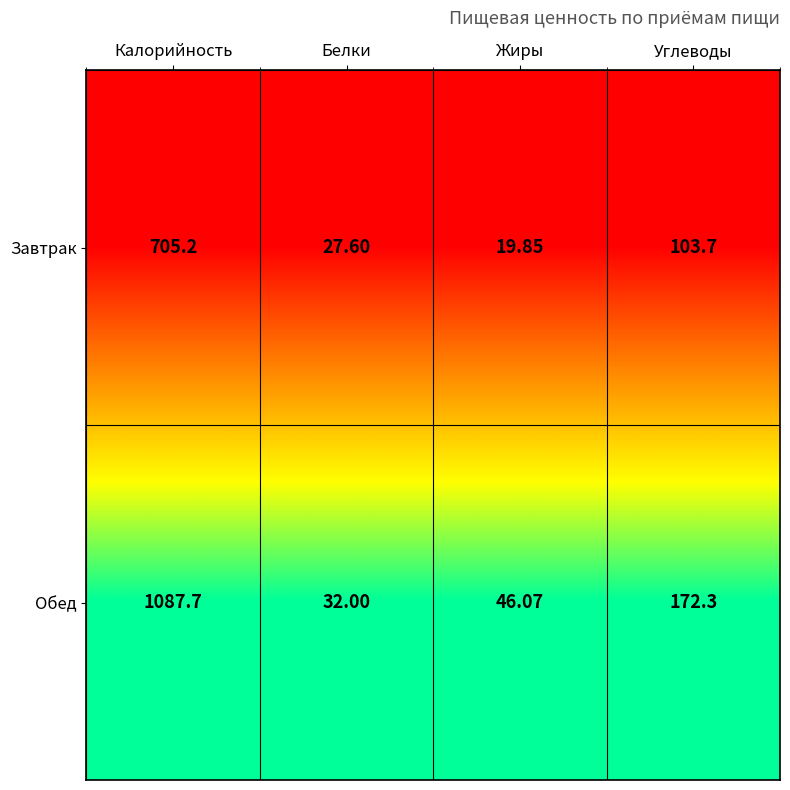

What is the spread (max minus min) of values at Белки?

4.4